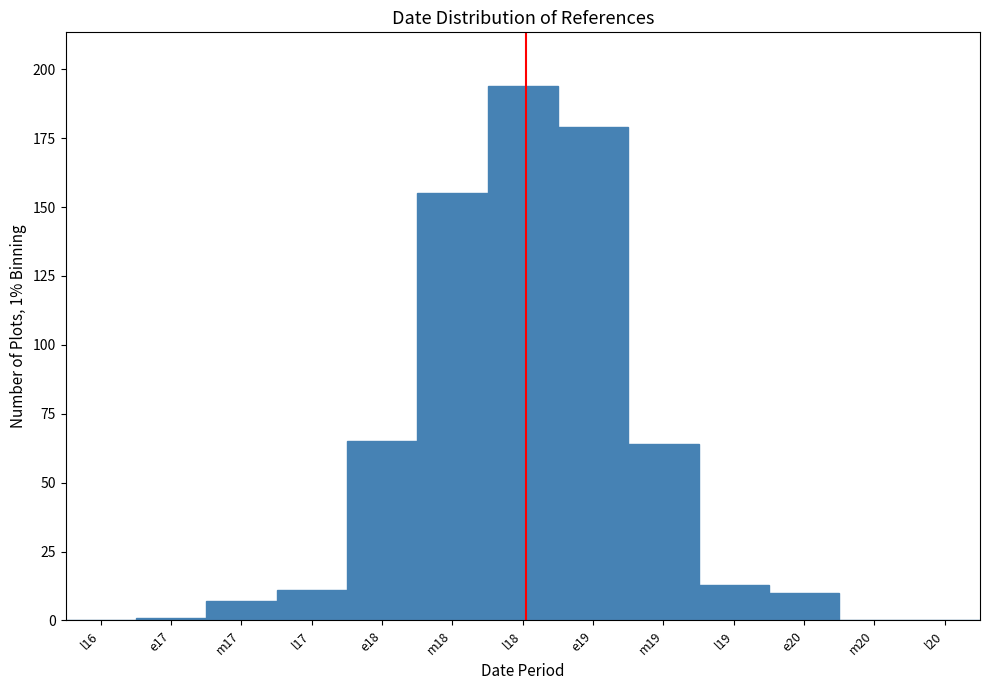

Reading left to right, list all the values displayed in this chart.

l16=0	e17=1	m17=7	l17=11	e18=65	m18=155	l18=194	e19=179	m19=64	l19=13	e20=10	m20=0	l20=0